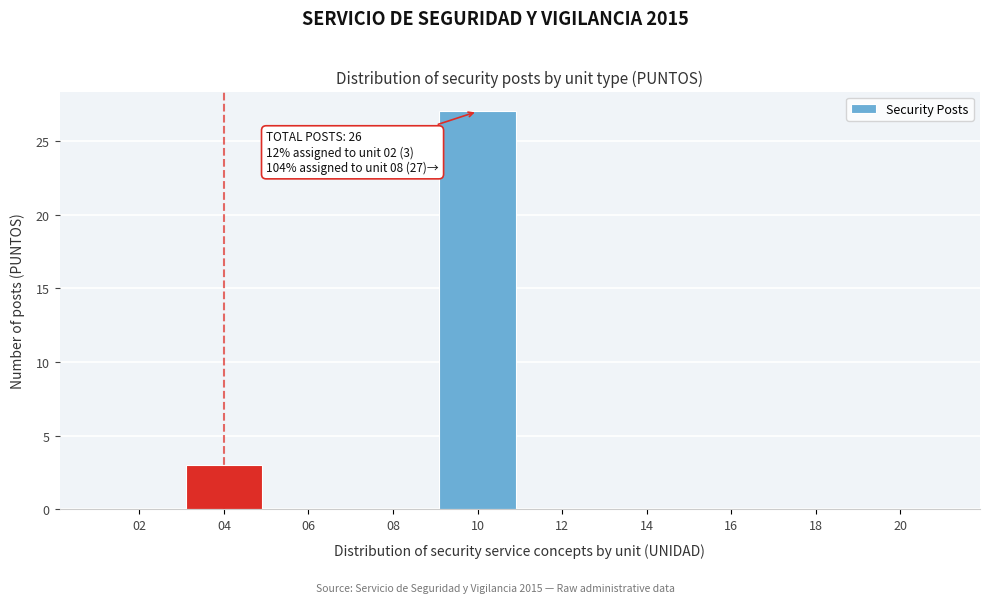

Reading left to right, list all the values displayed in this chart.

02=0	04=3	06=0	08=0	10=27	12=0	14=0	16=0	18=0	20=0